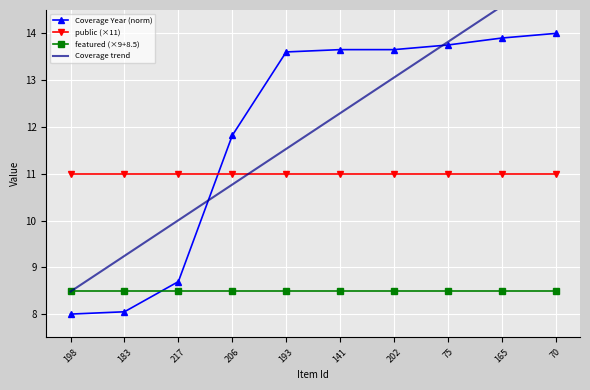

Reading right to left, list all the values displayed in this chart.

Coverage Year (norm): 14.0	13.9	13.8	13.7	13.7	13.6	11.8	8.7	8.0	8.0
public (×11): 11.0	11.0	11.0	11.0	11.0	11.0	11.0	11.0	11.0	11.0
featured (×9+8.5): 8.5	8.5	8.5	8.5	8.5	8.5	8.5	8.5	8.5	8.5
Coverage trend: 15.3	14.6	13.8	13.1	12.3	11.5	10.8	10.0	9.2	8.5